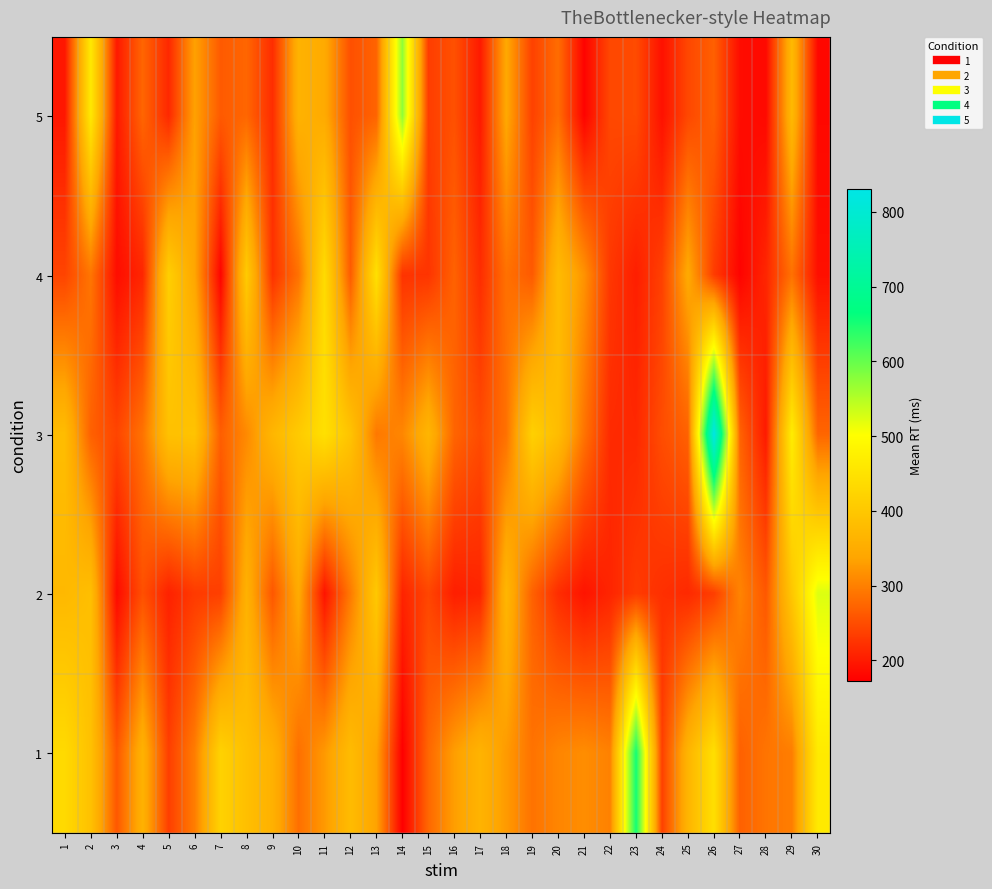

At 1, list the series in order from largest to smallest.

1, 3, 2, 4, 5